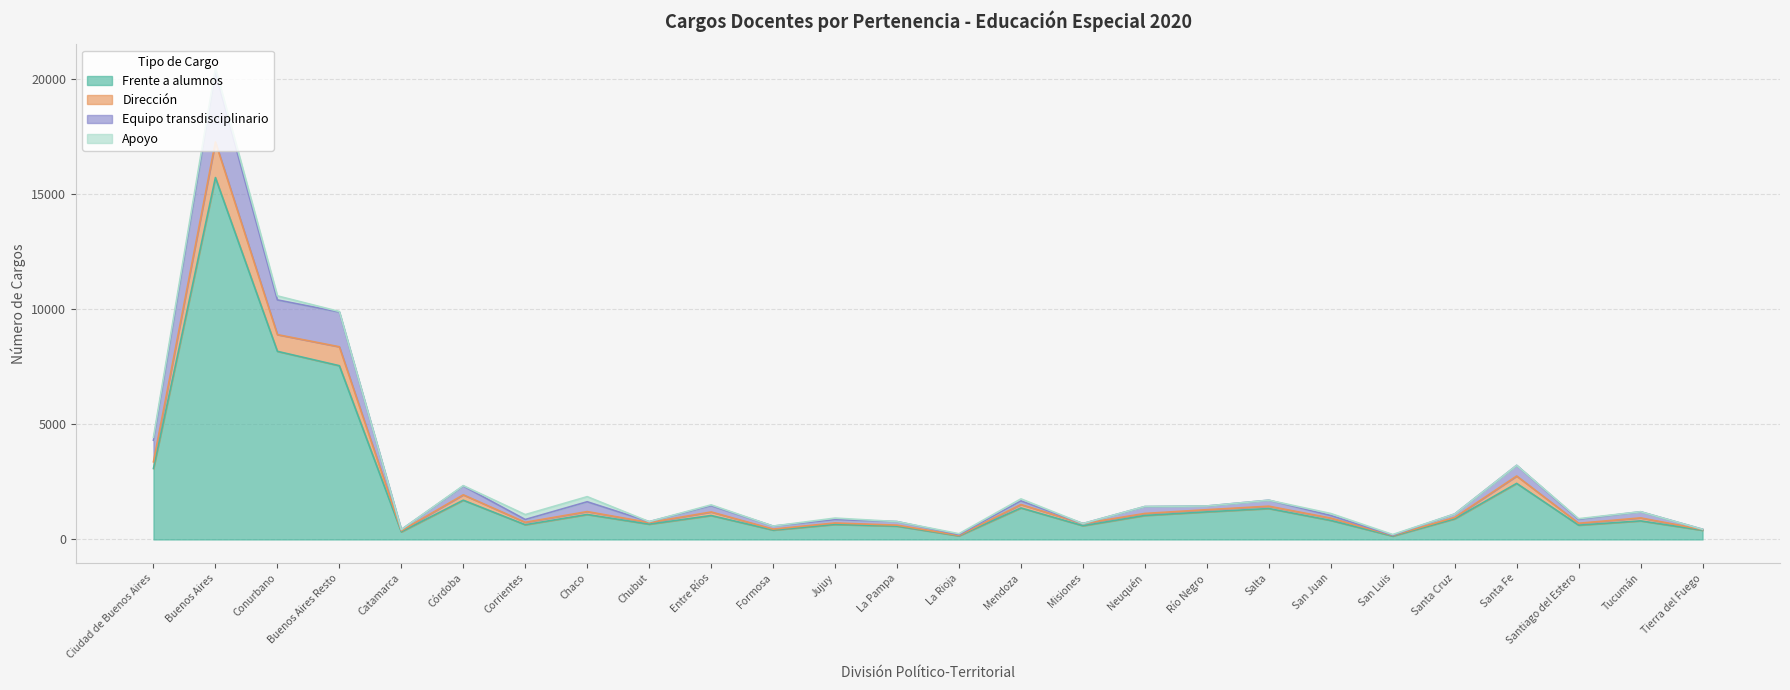

At which category is the sum across all series the highest?

Buenos Aires